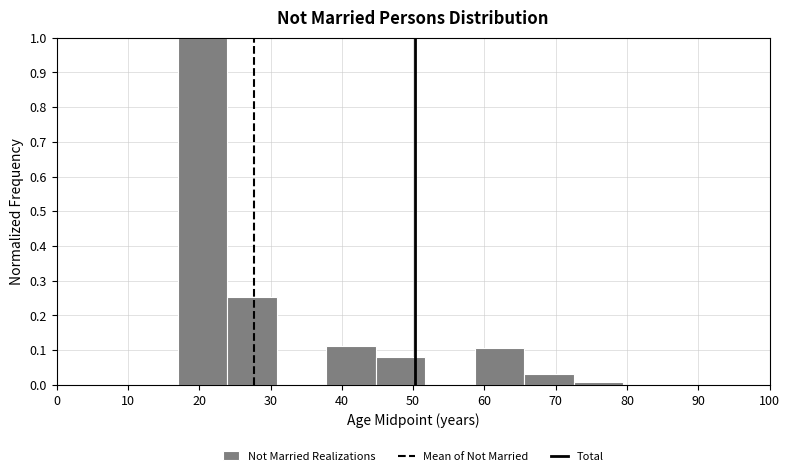

How tall is the bar that spans 66 to 73 on the x-axis? Neither the bar edges nor the heights are printed on the chart, so give them approximately, as read against the axes.

0.03